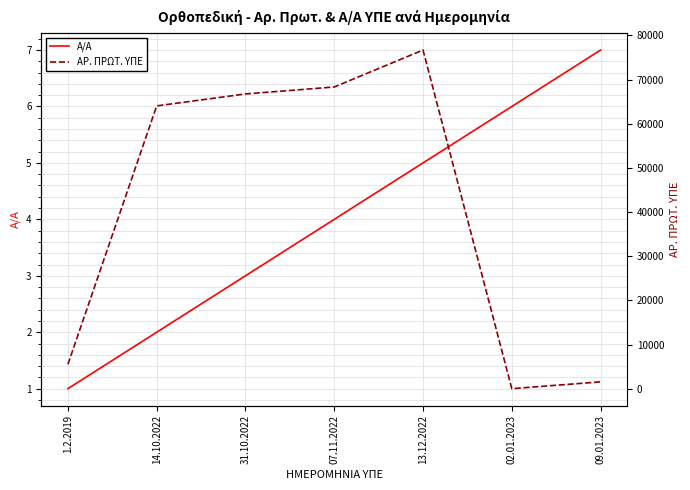

Reading left to right, what are all the values shown in this chart?

Α/Α: 1	2	3	4	5	6	7
ΑΡ. ΠΡΩΤ. ΥΠΕ: 5516	64053	66758	68335	76702	4	1546